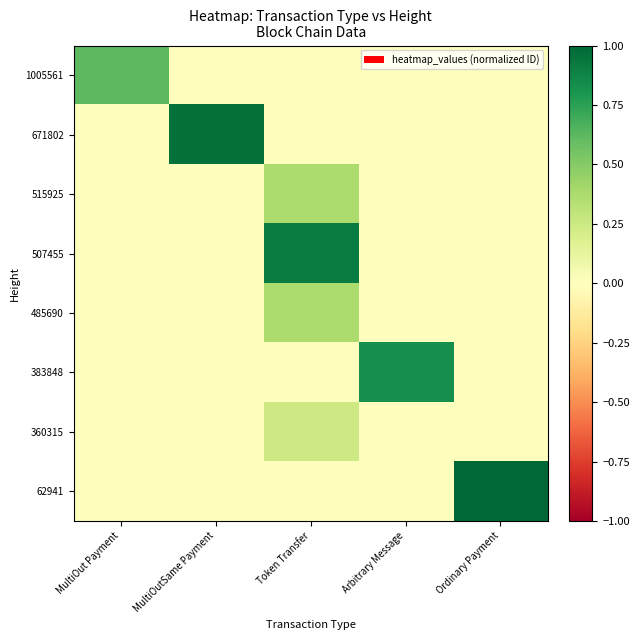

Reading left to right, list all the values displayed in this chart.

1005561: MultiOut Payment=0.6	MultiOutSame Payment=0.0	Token Transfer=0.0	Arbitrary Message=0.0	Ordinary Payment=0.0
671802: MultiOut Payment=0.0	MultiOutSame Payment=1.0	Token Transfer=0.0	Arbitrary Message=0.0	Ordinary Payment=0.0
515925: MultiOut Payment=0.0	MultiOutSame Payment=0.0	Token Transfer=0.4	Arbitrary Message=0.0	Ordinary Payment=0.0
507455: MultiOut Payment=0.0	MultiOutSame Payment=0.0	Token Transfer=0.9	Arbitrary Message=0.0	Ordinary Payment=0.0
485690: MultiOut Payment=0.0	MultiOutSame Payment=0.0	Token Transfer=0.4	Arbitrary Message=0.0	Ordinary Payment=0.0
383848: MultiOut Payment=0.0	MultiOutSame Payment=0.0	Token Transfer=0.0	Arbitrary Message=0.8	Ordinary Payment=0.0
360315: MultiOut Payment=0.0	MultiOutSame Payment=0.0	Token Transfer=0.2	Arbitrary Message=0.0	Ordinary Payment=0.0
62941: MultiOut Payment=0.0	MultiOutSame Payment=0.0	Token Transfer=0.0	Arbitrary Message=0.0	Ordinary Payment=1.0